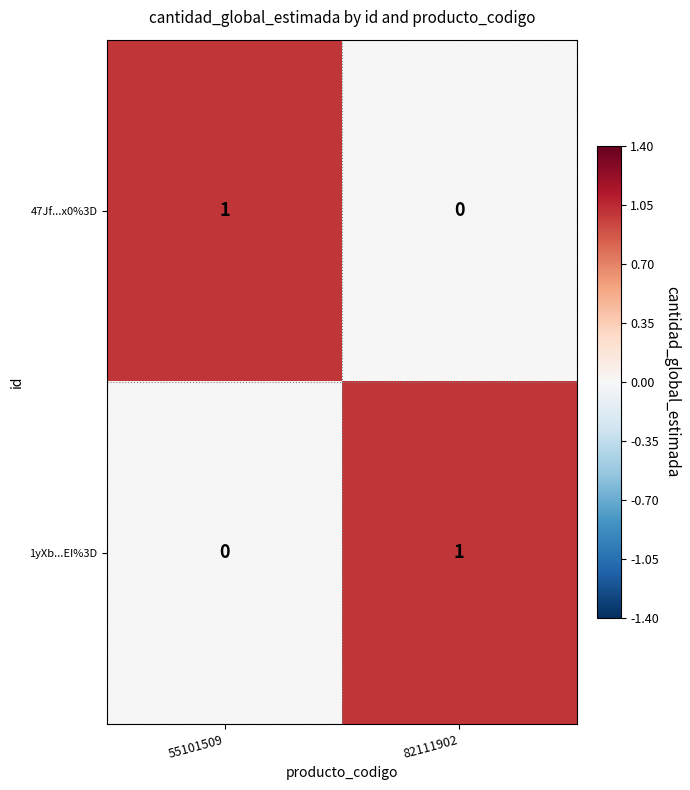

The 47Jf...x0%3D series shows 0 at 82111902. True or false?

True